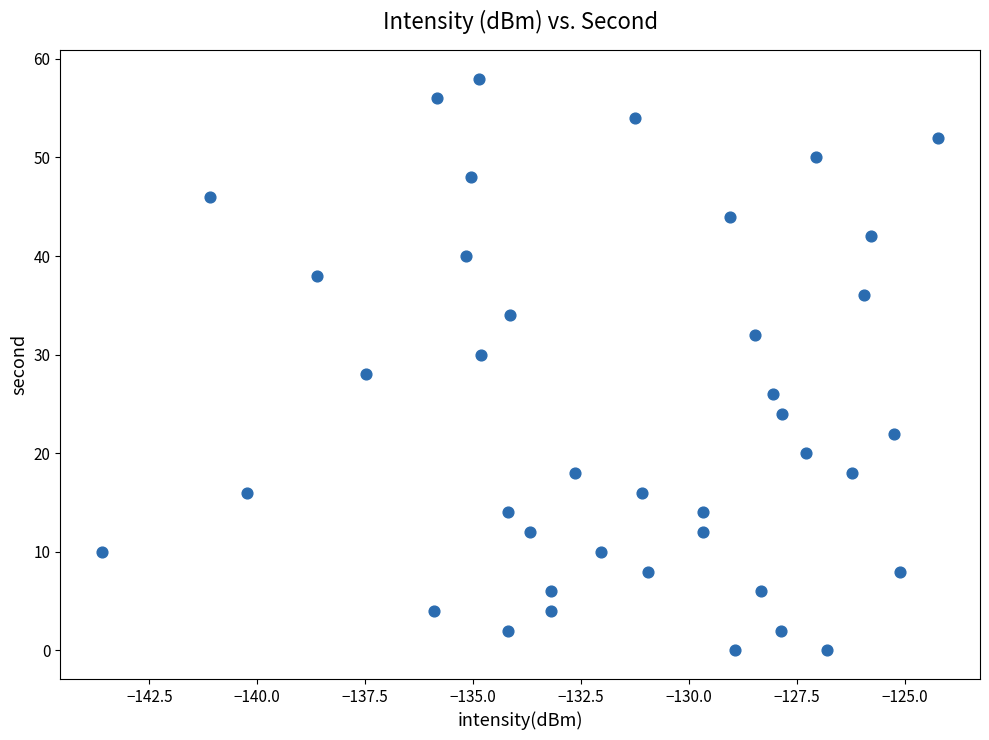

What is the range of Y values (max minus min)?

58